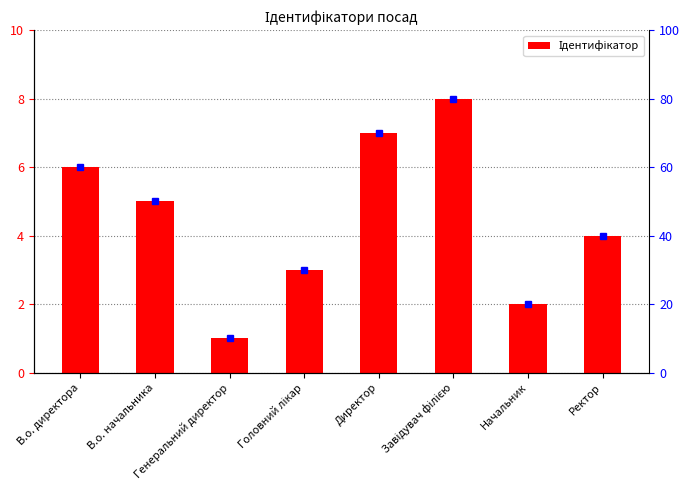

What is the difference between the second highest and second lowest values?

5